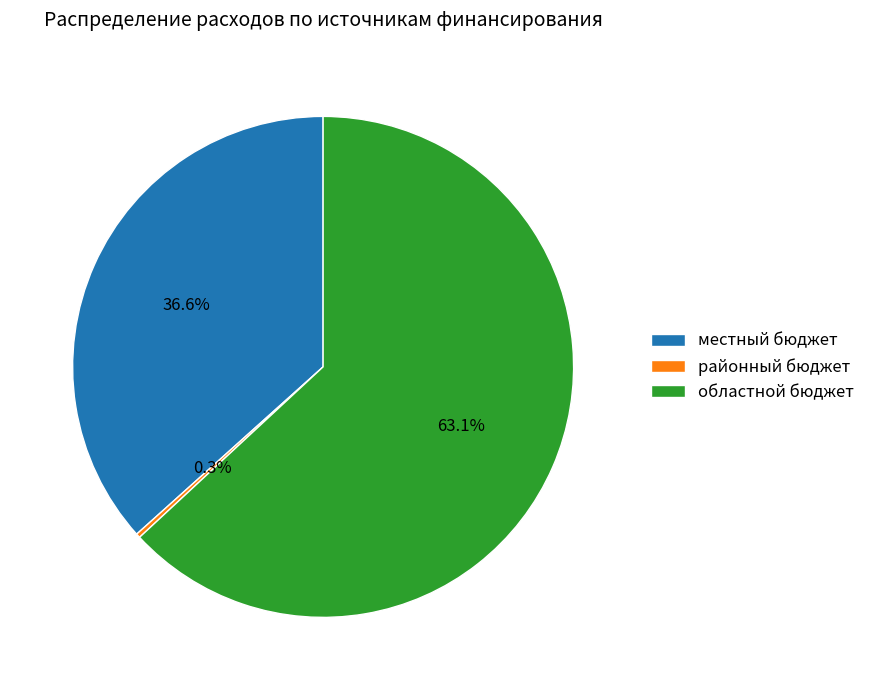

What percentage is NOT represented by местный бюджет?

63.4%